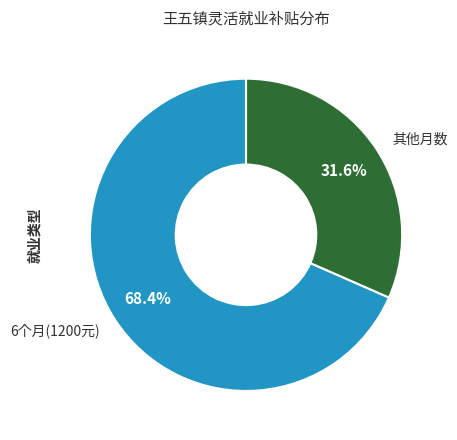

What is the ratio of the value at 6个月(1200元) to the value at 其他月数?

2.2